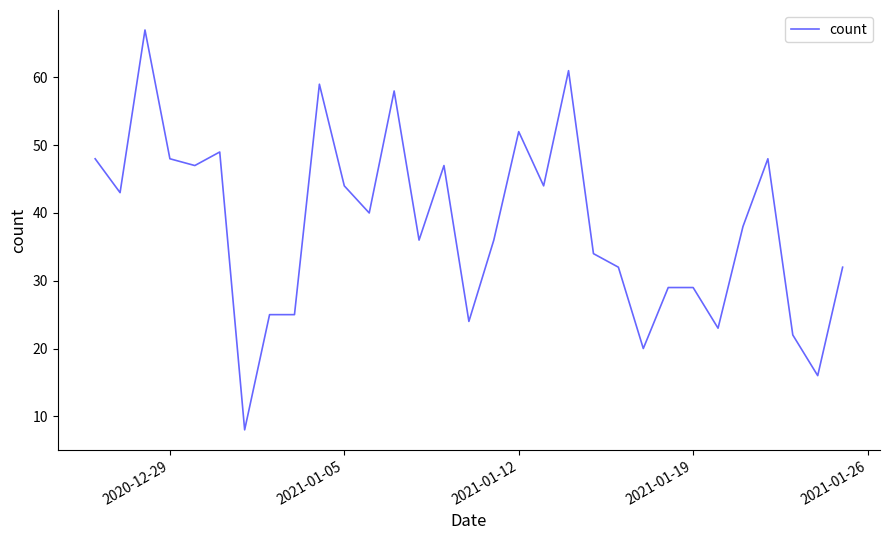

Does the chart have visible grid lines?

No